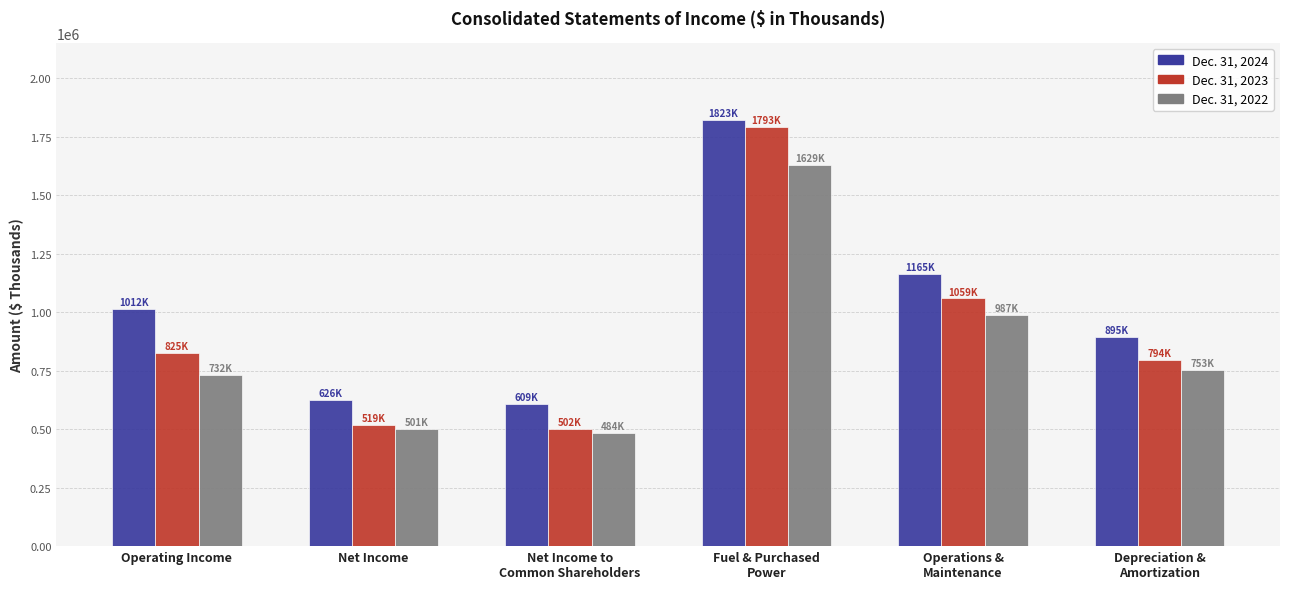

What is the maximum value for Dec. 31, 2022?

1629343